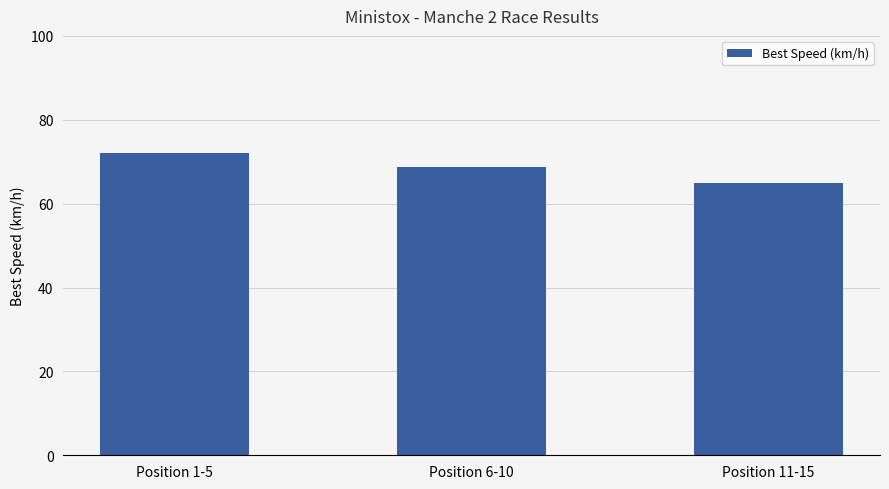

How many values are between 64 and 71?

2